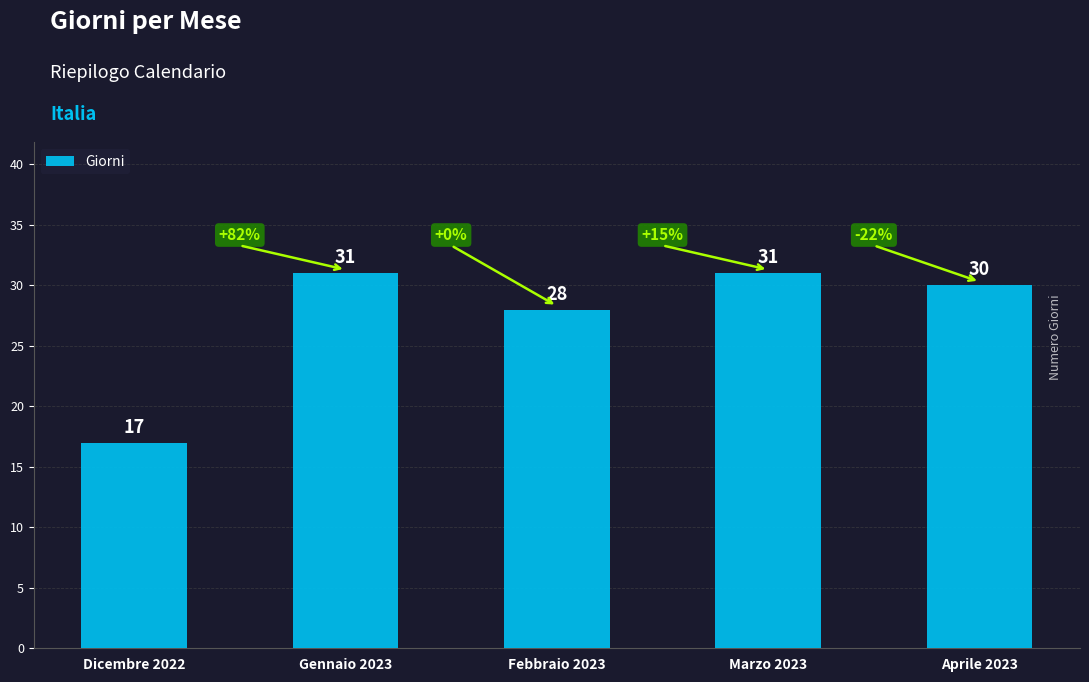

Reading left to right, extract all data points from this chart.

Dicembre 2022=17	Gennaio 2023=31	Febbraio 2023=28	Marzo 2023=31	Aprile 2023=30